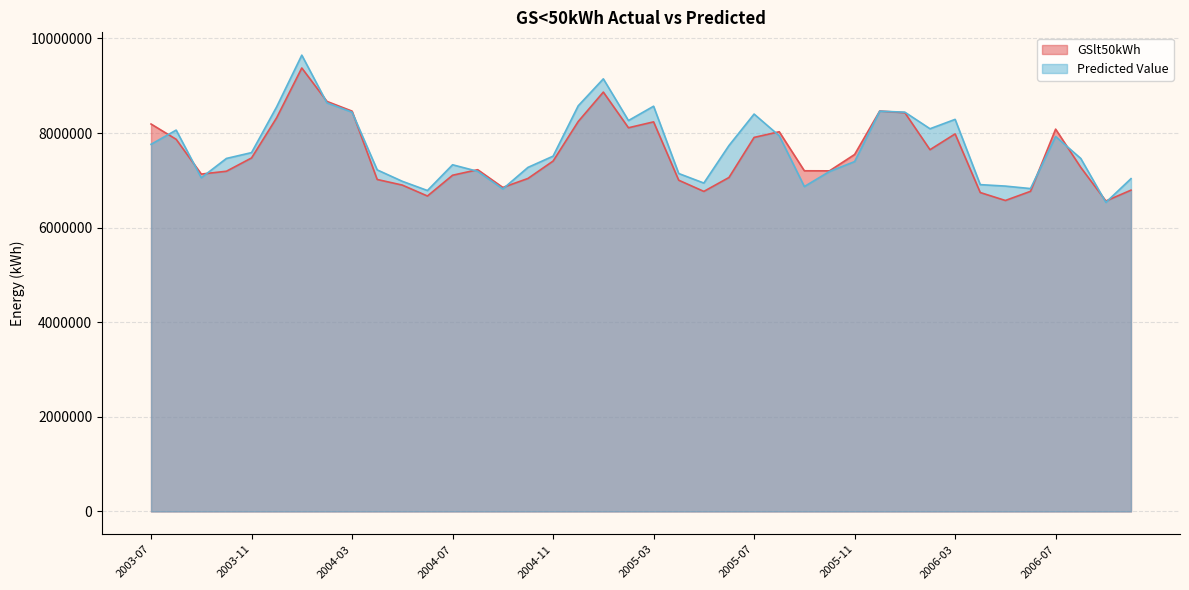

Where is Predicted Value nearest to the value 8090257?

2006-02